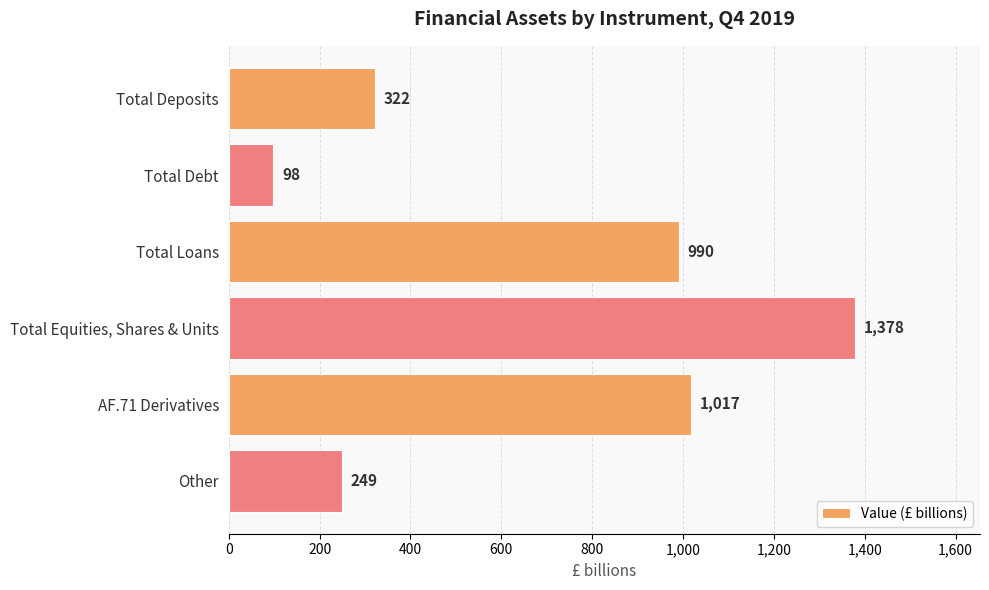

What is the label of the 5th bar from the top?

AF.71 Derivatives